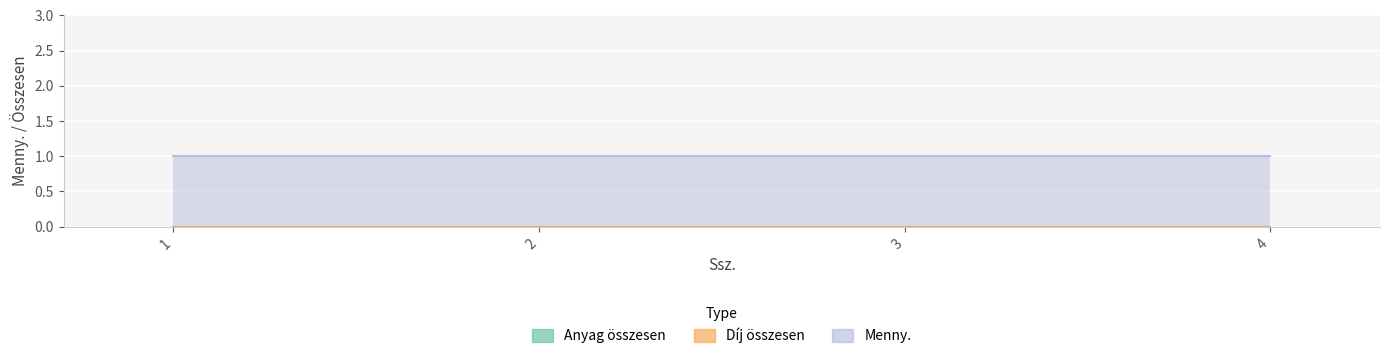

List the labels in order of Anyag összesen value, smallest first.

1, 2, 3, 4